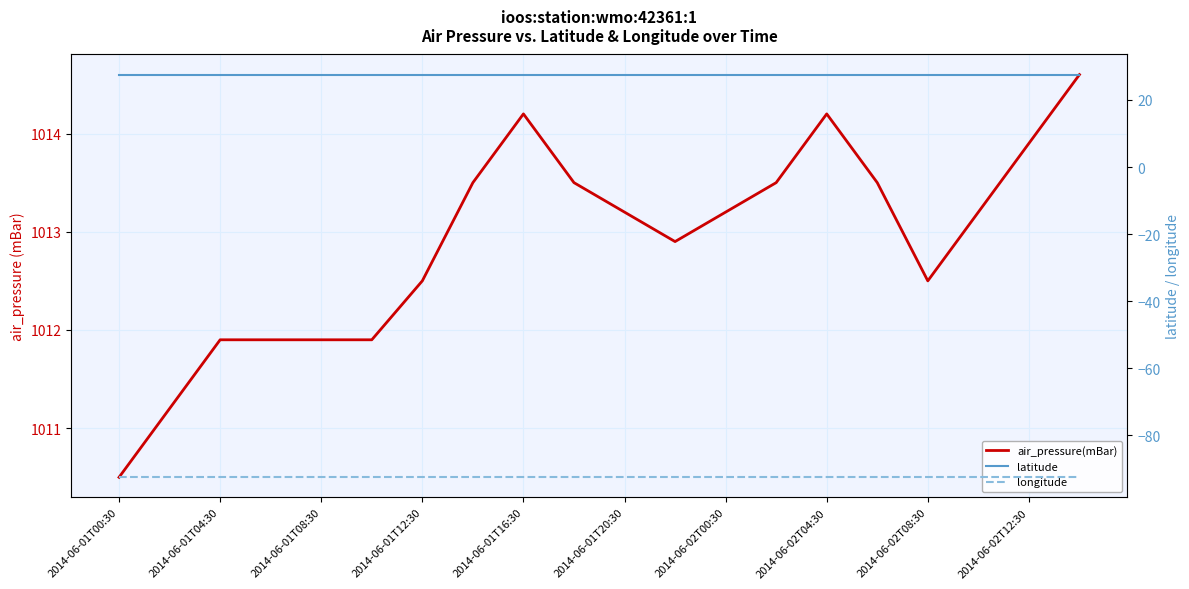

What is the greatest value displayed?

1014.6